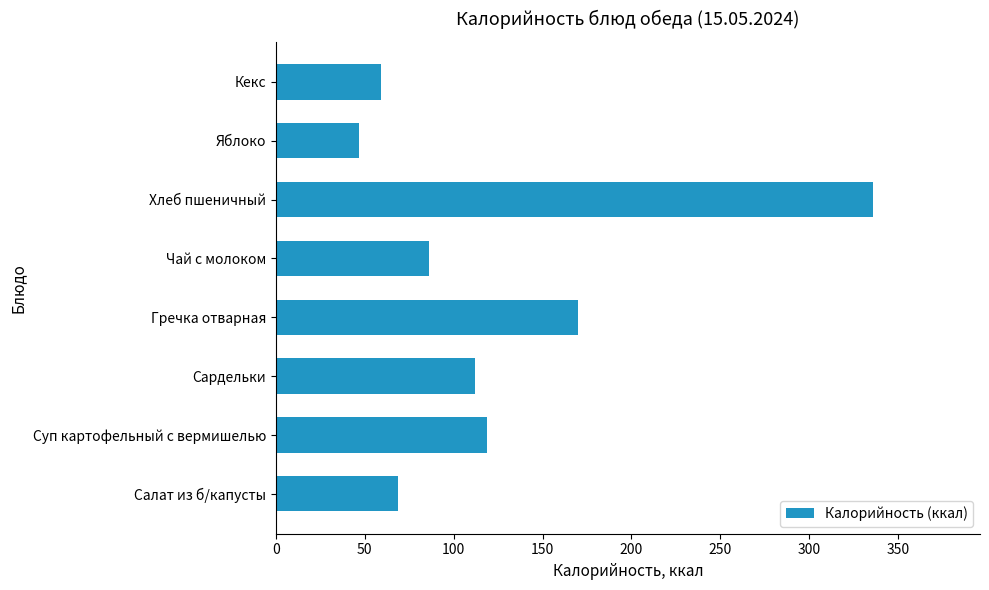

Rank the categories by value from lowest to highest.

Яблоко, Кекс, Салат из б/капусты, Чай с молоком, Сардельки, Суп картофельный с вермишелью, Гречка отварная, Хлеб пшеничный